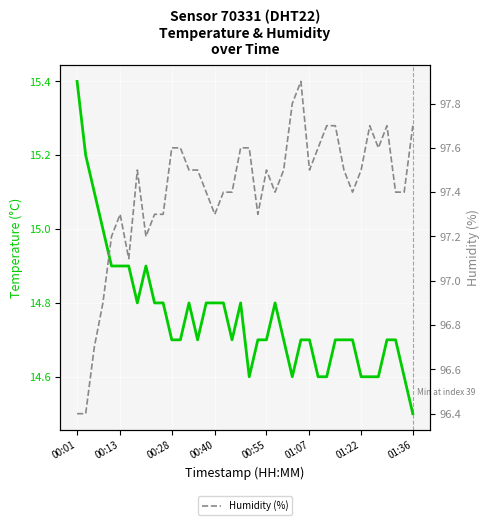

The Humidity (%) series shows 97.4 at 32. True or false?

True